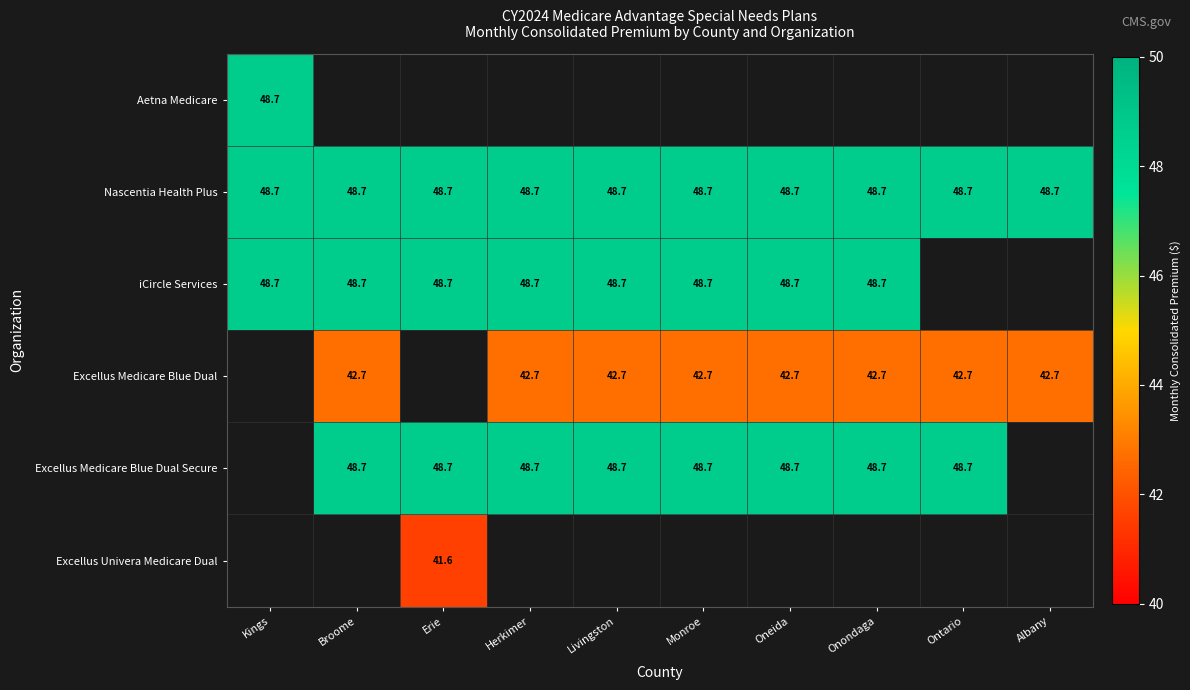

Which label corresponds to the smallest value in the chart?

Erie